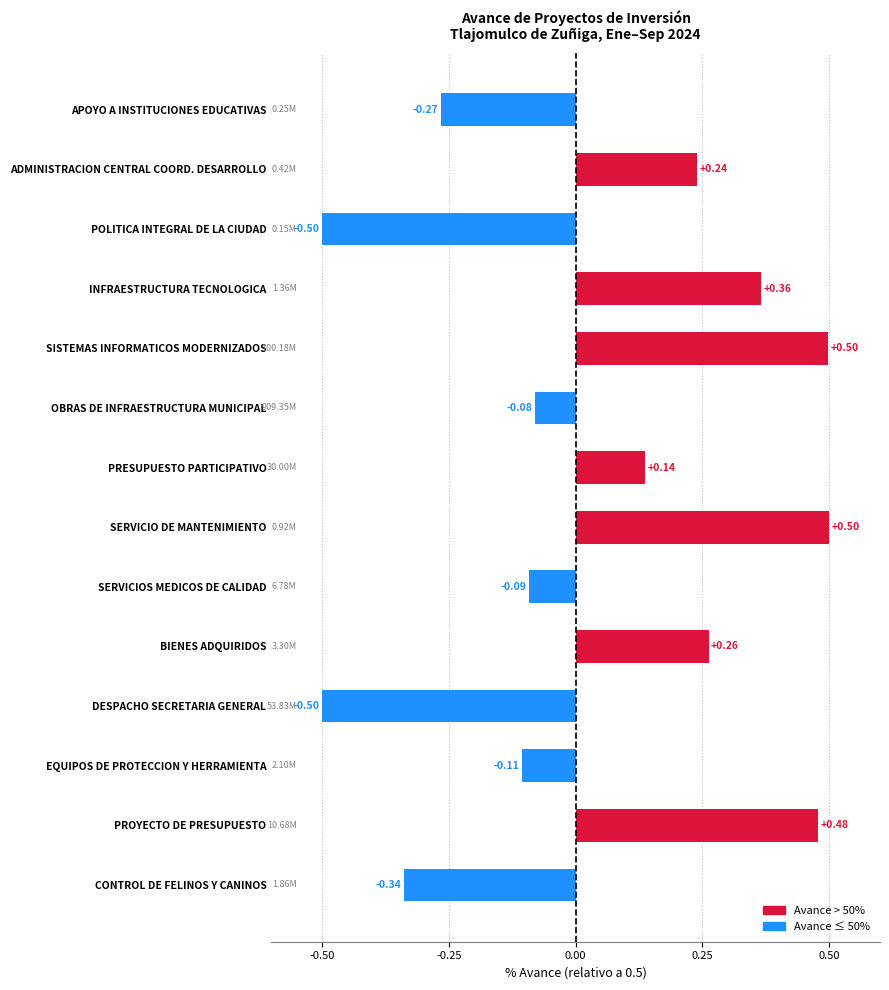

What is the label of the 3rd bar from the bottom?

EQUIPOS DE PROTECCION Y HERRAMIENTA